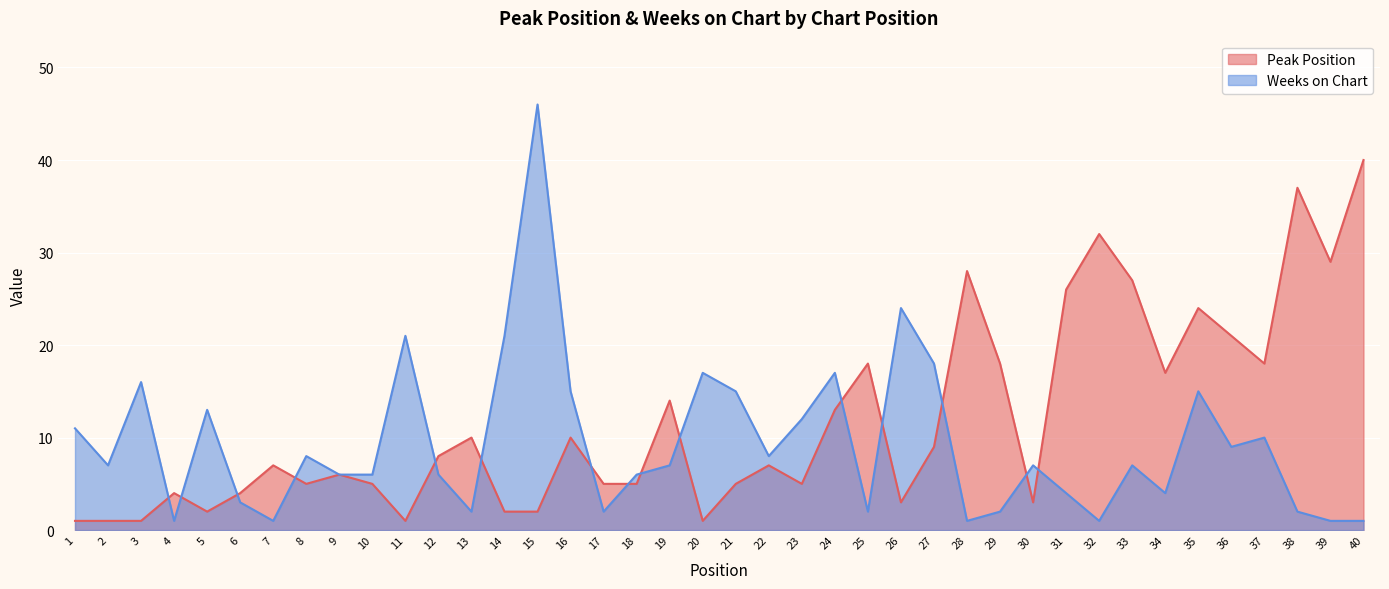

Does the chart display data point markers on the line(s)?

No